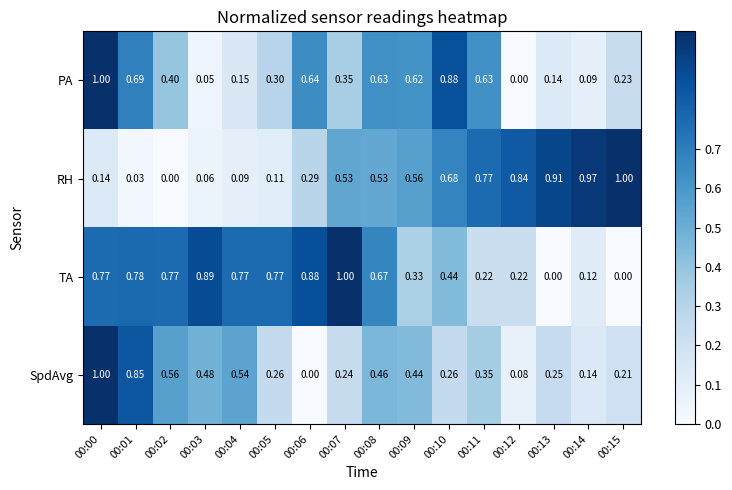

How many data points does each series have?

16